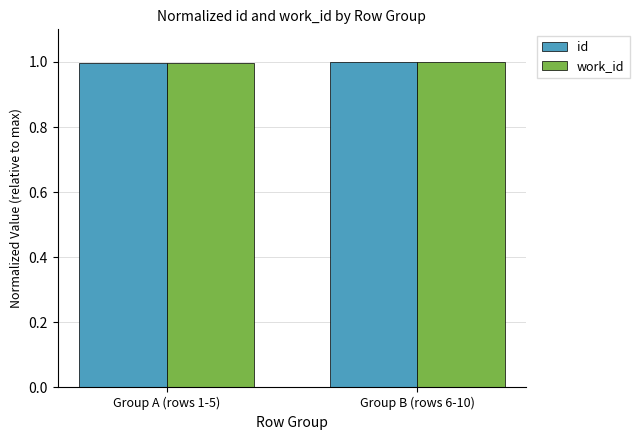

What is the label of the 1st bar from the left?

Group A (rows 1-5)